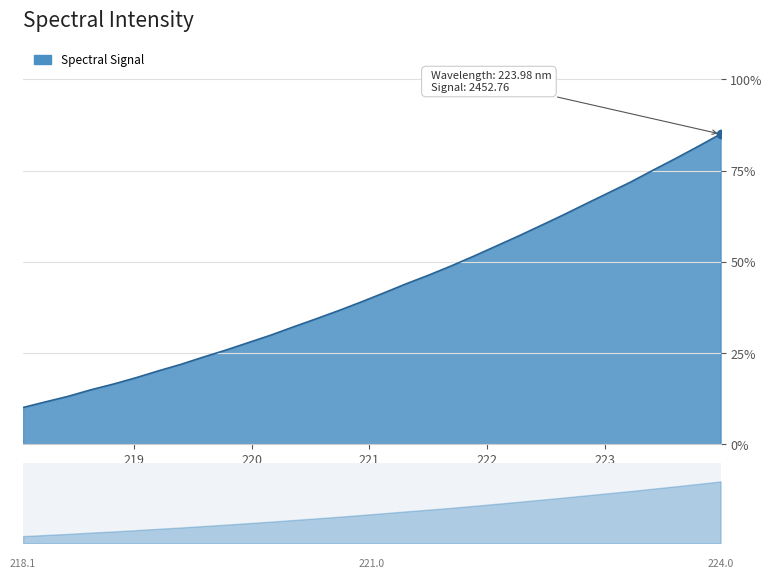

What value does the data have at 218.442?

13.1